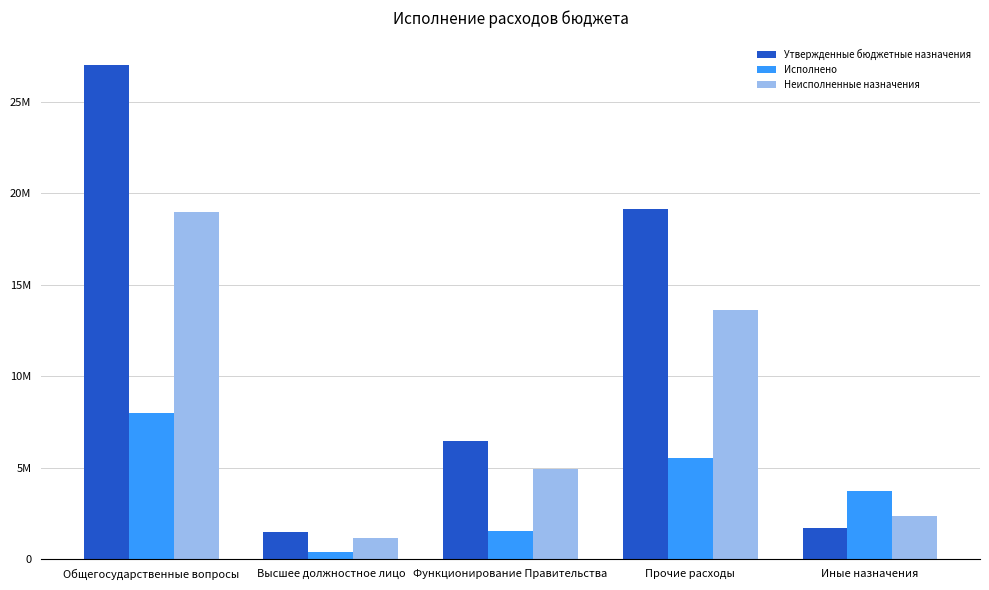

Which series has the largest range (max minus min)?

Утвержденные бюджетные назначения